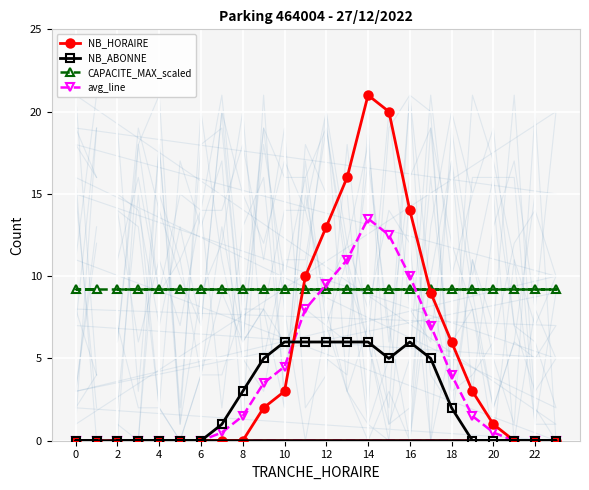

How many lines are shown in the chart?

4